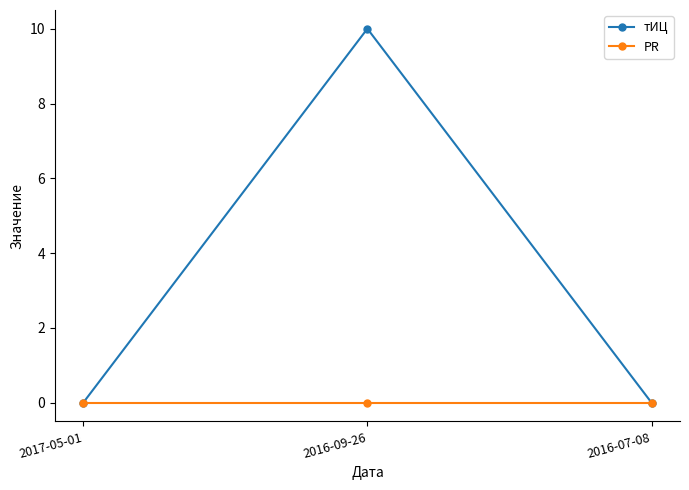

What is the greatest value displayed?

10